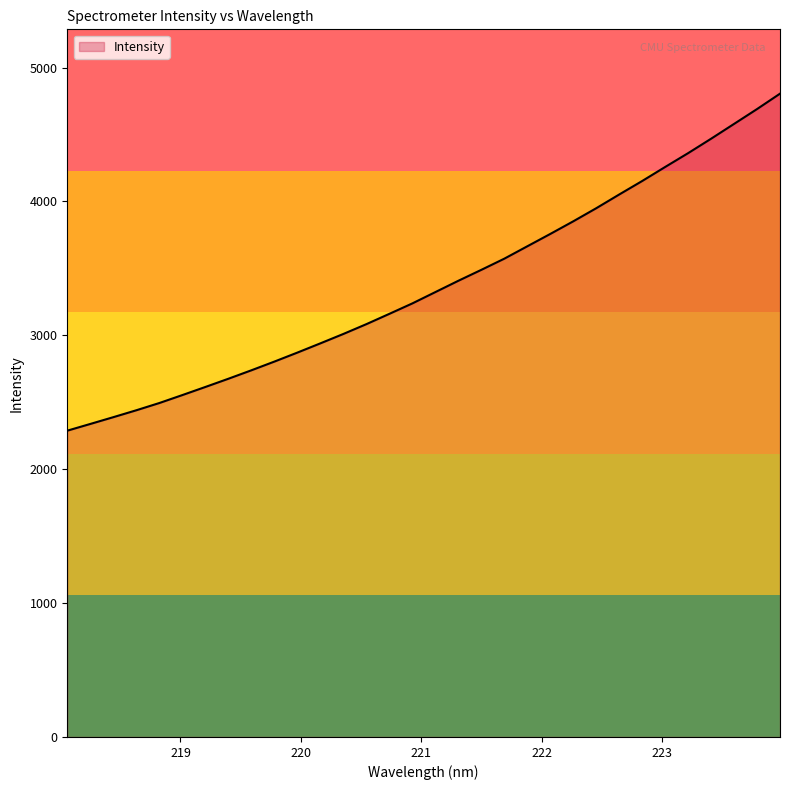

What is the greatest value displayed?

4805.4